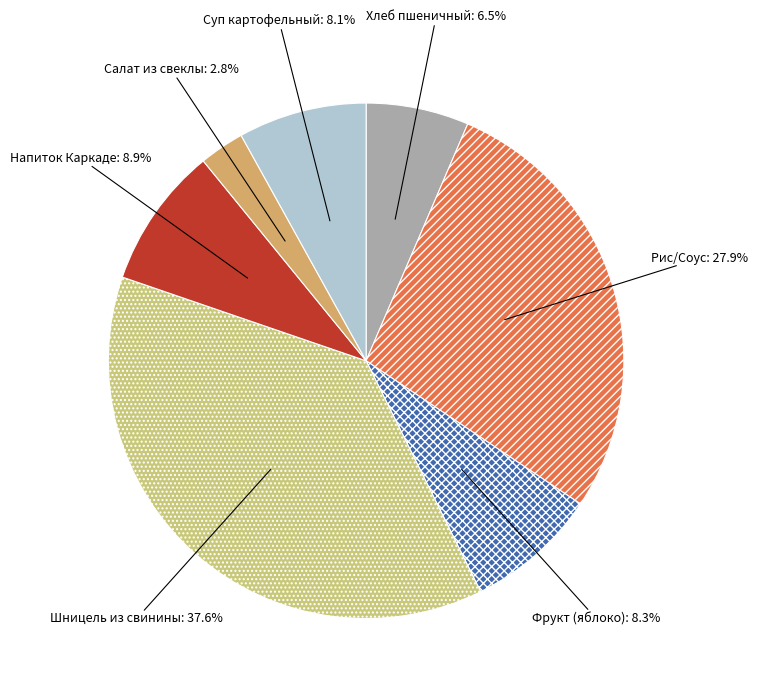

To the nearest percent, what is the difference between the largest and smallest slice percentages?

35%